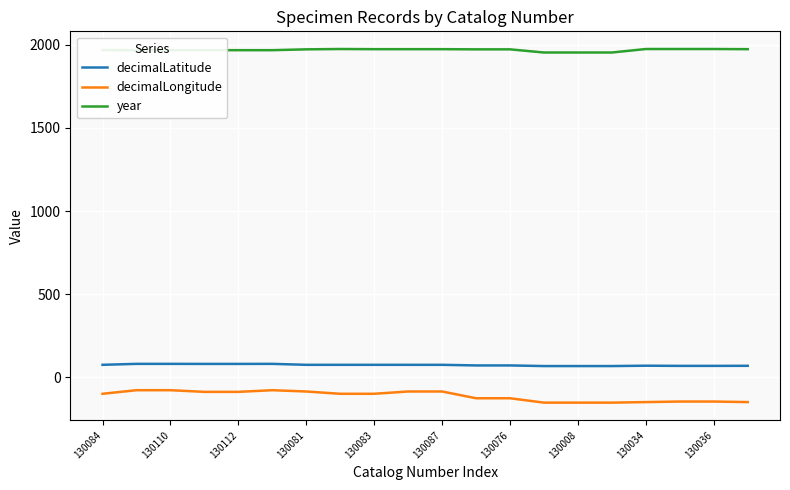

What is the highest value of the decimalLongitude series?

-76.9